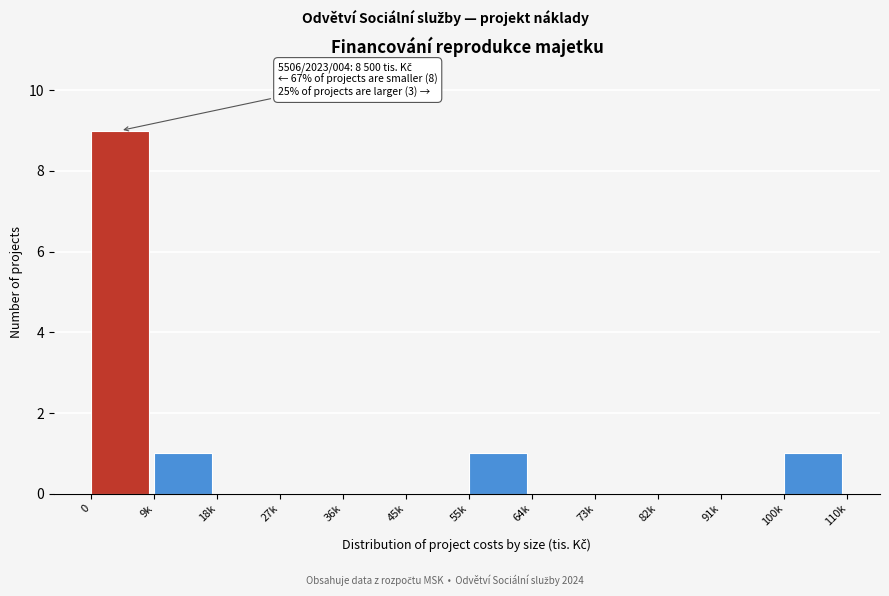

Reading left to right, extract all data points from this chart.

0=9	9k=1	18k=0	27k=0	36k=0	45k=0	55k=1	64k=0	73k=0	82k=0	91k=0	100k=1